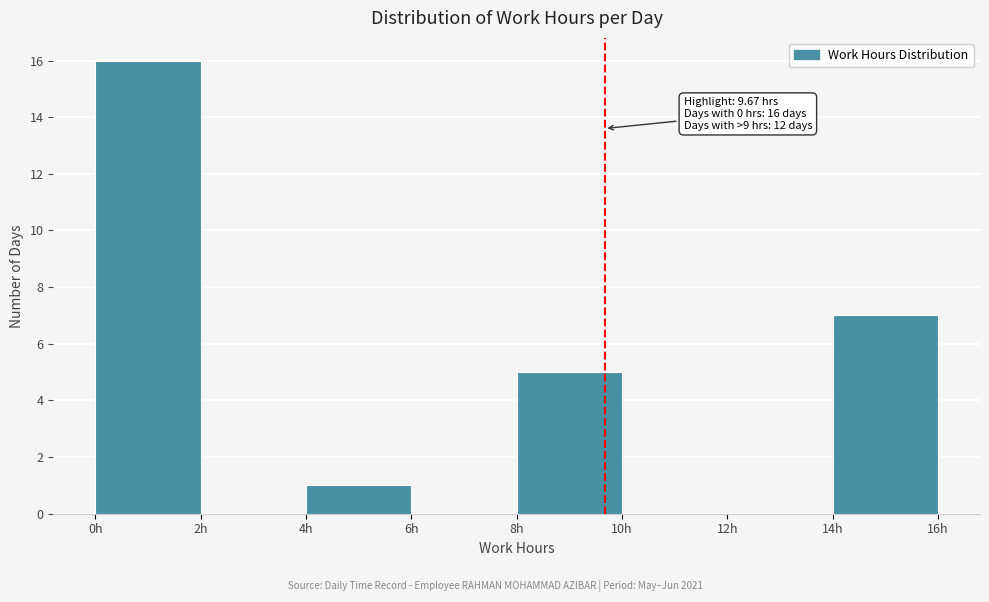

Which range on the x-axis has the tallest bar?

0 to 2